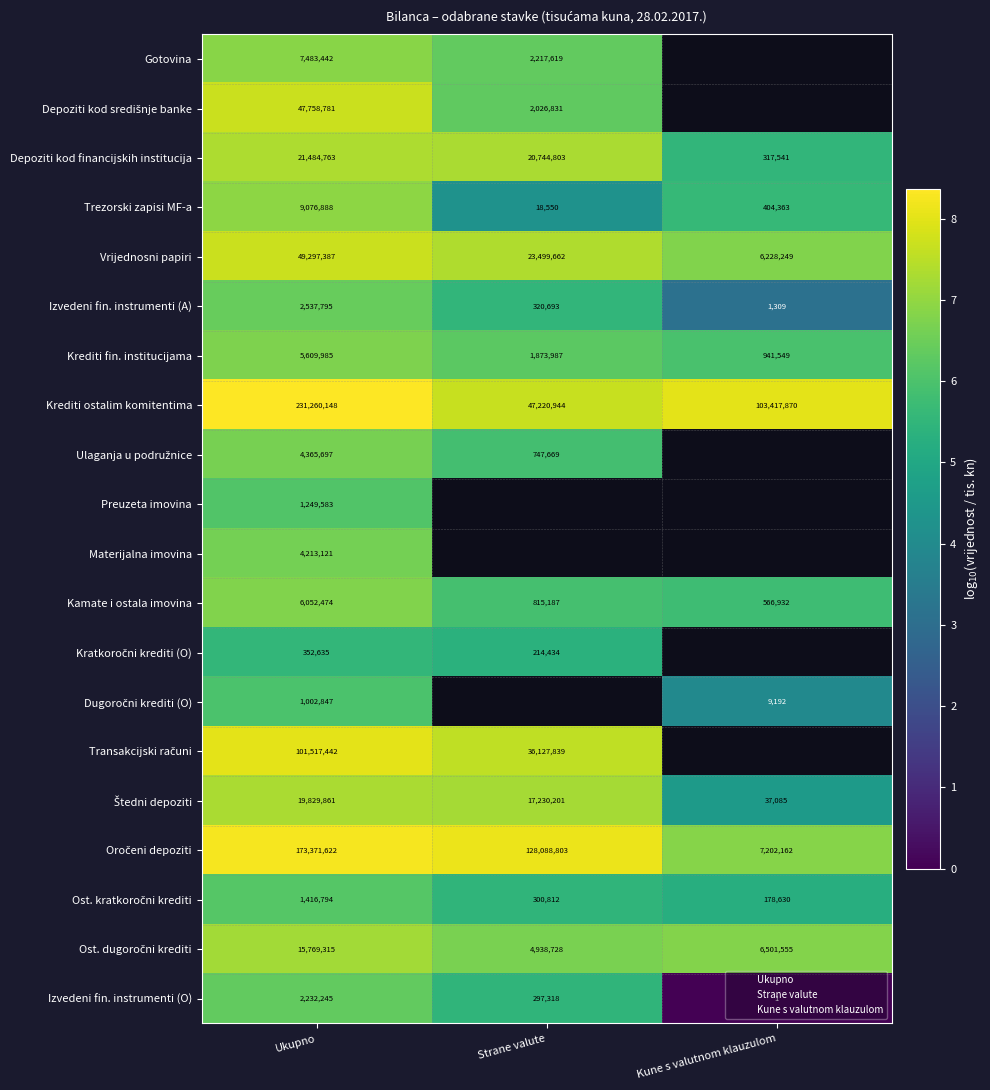

How many Gotovina values are between 6 and 7?

2